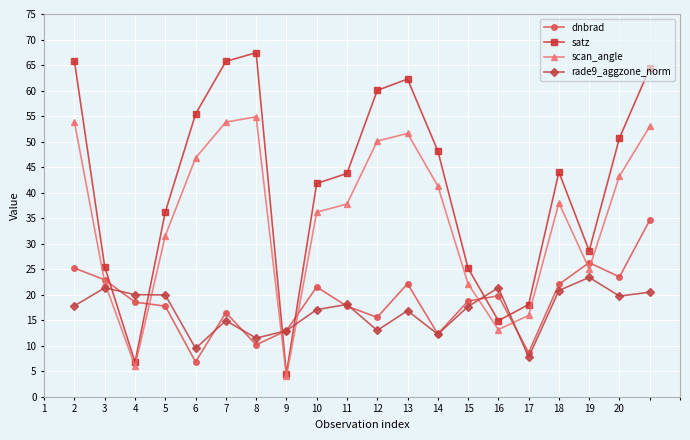

What is the lowest value of the rade9_aggzone_norm series?

7.8